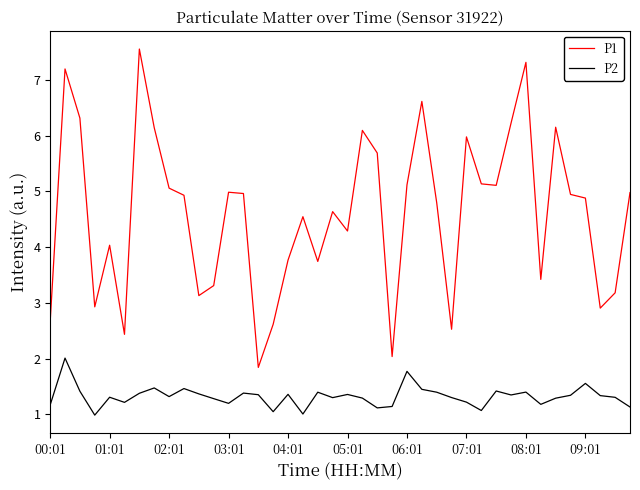

True or false: P2 and P1 intersect in this chart.

False